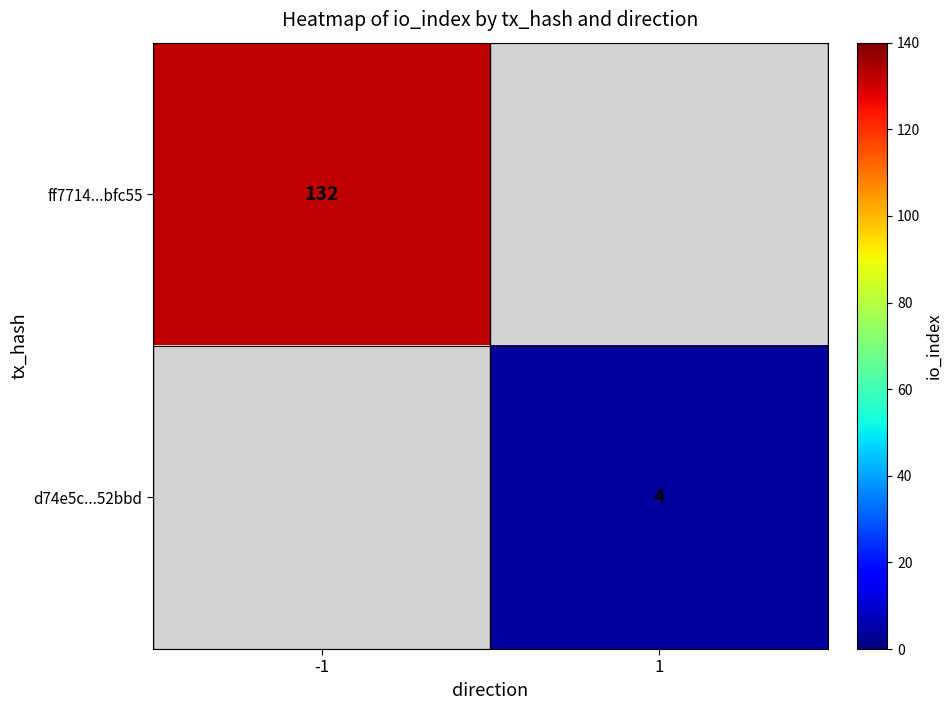

Is it true that ff7714...bfc55 equals 29 at -1?

False